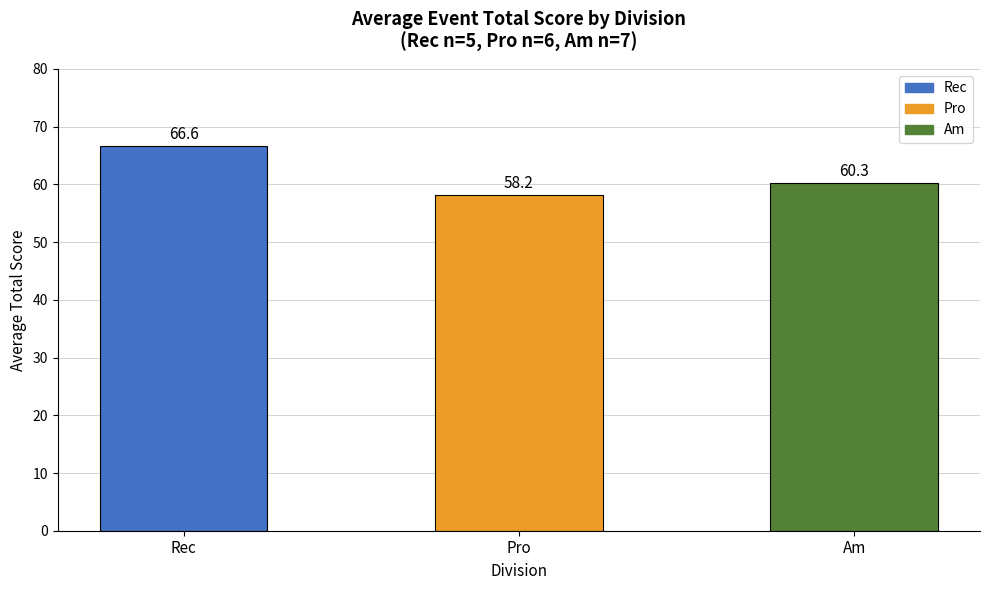

Which has a higher value, Am or Pro?

Am